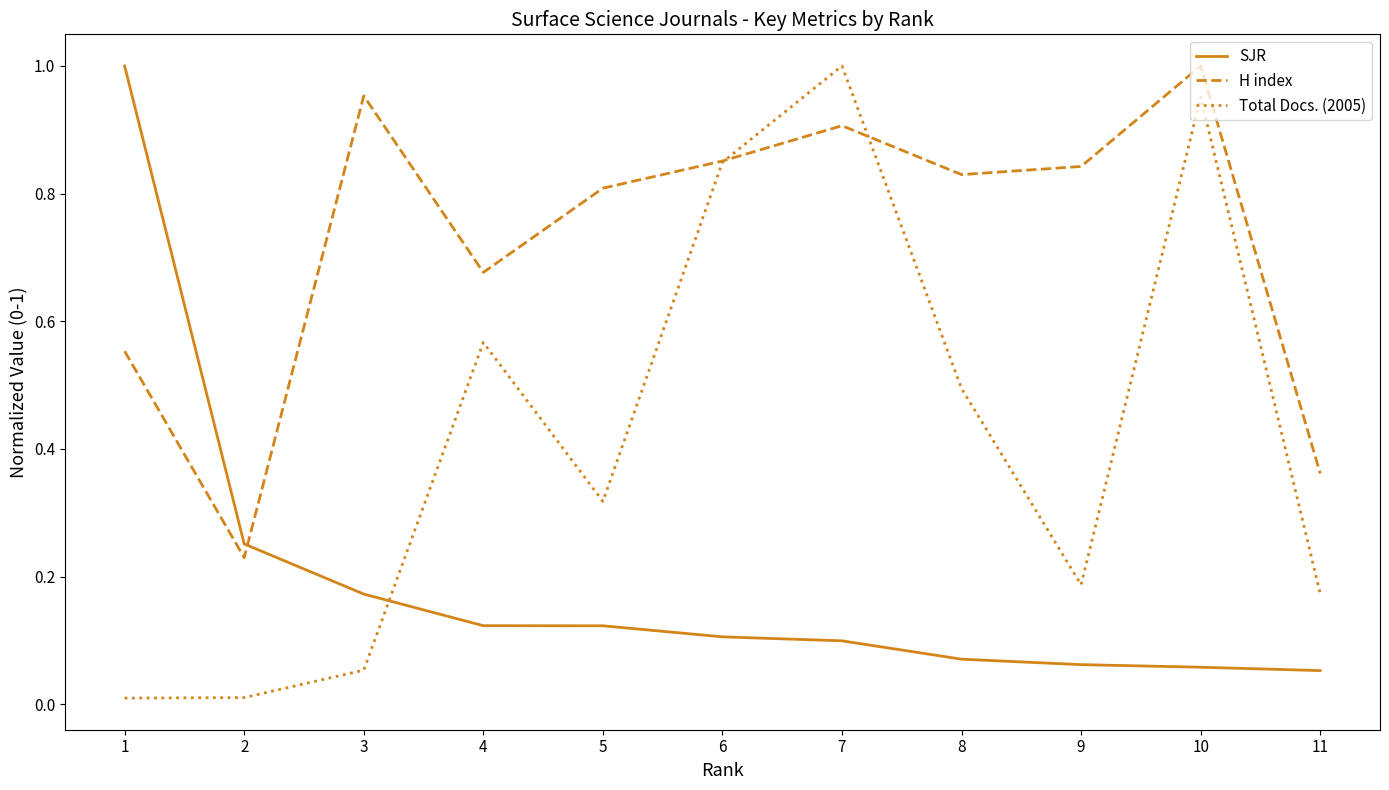

At which label is H index closest to 0?

2